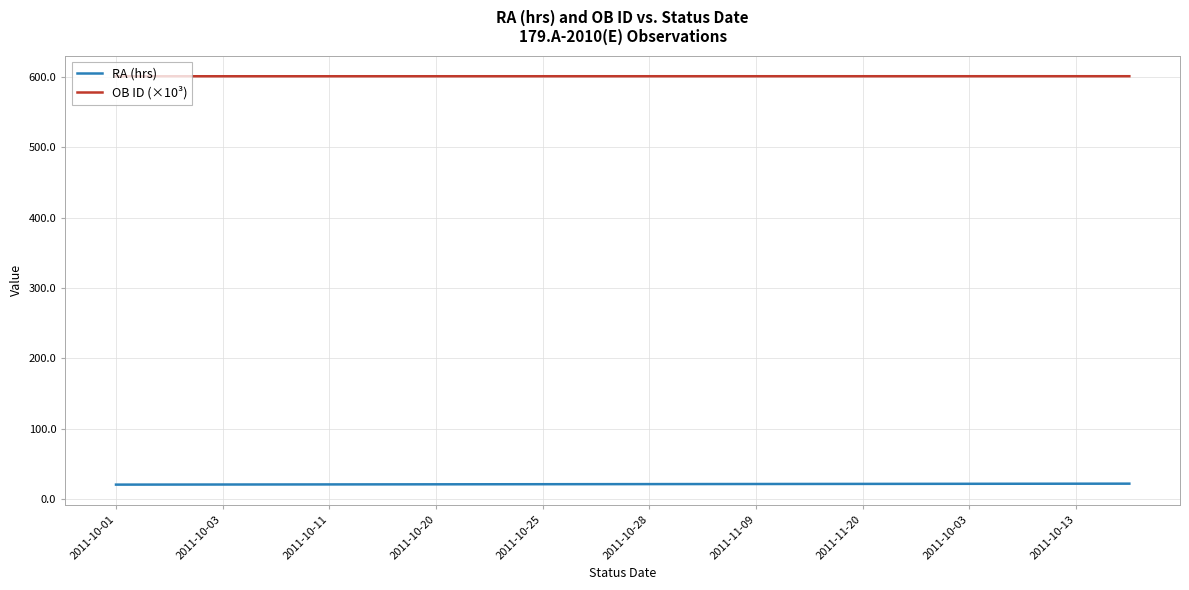

What is the smallest value displayed?

20.9